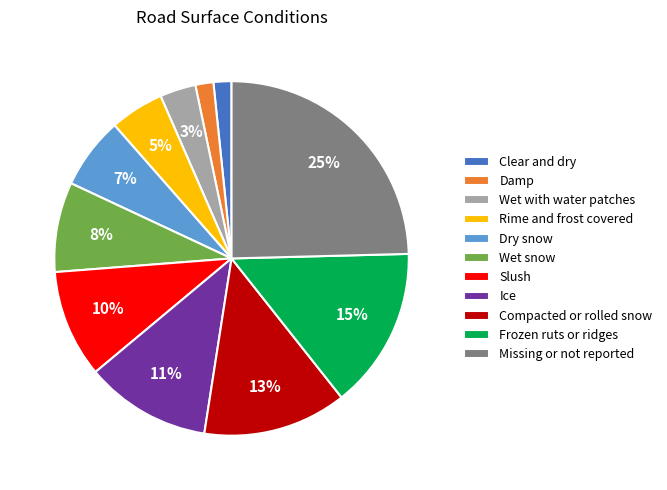

How many segments does this pie chart have?

11